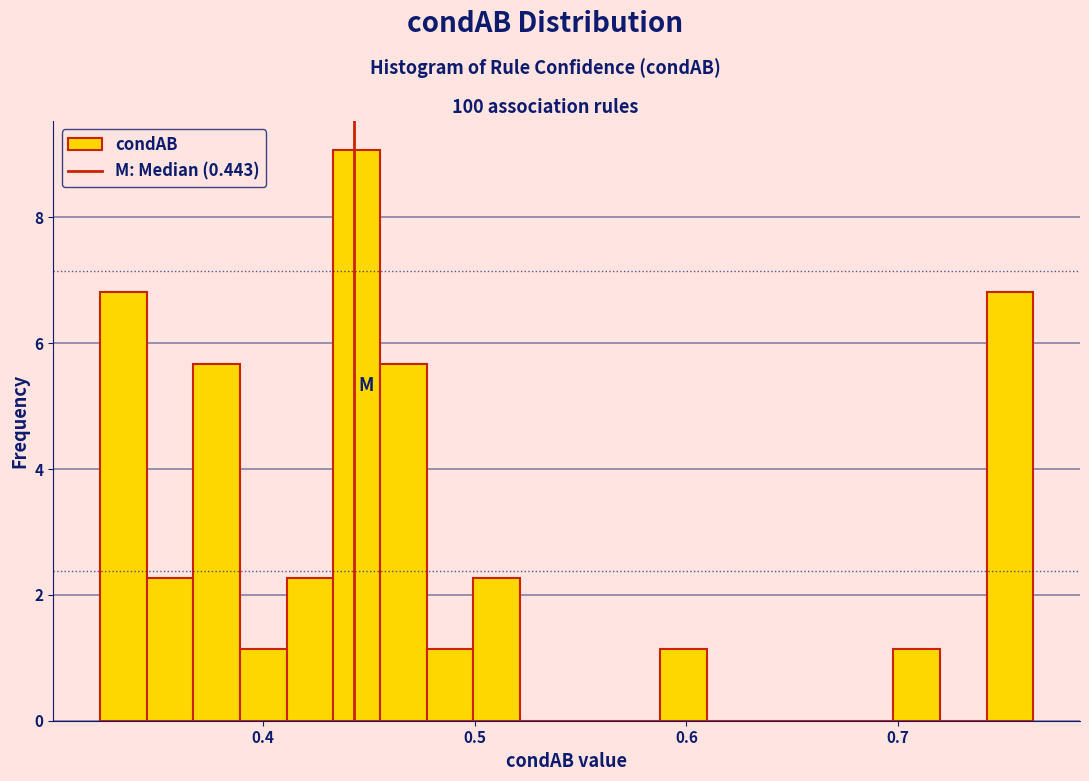

Read against the x-axis, roughly where is the centre of the tallest bar?

0.44